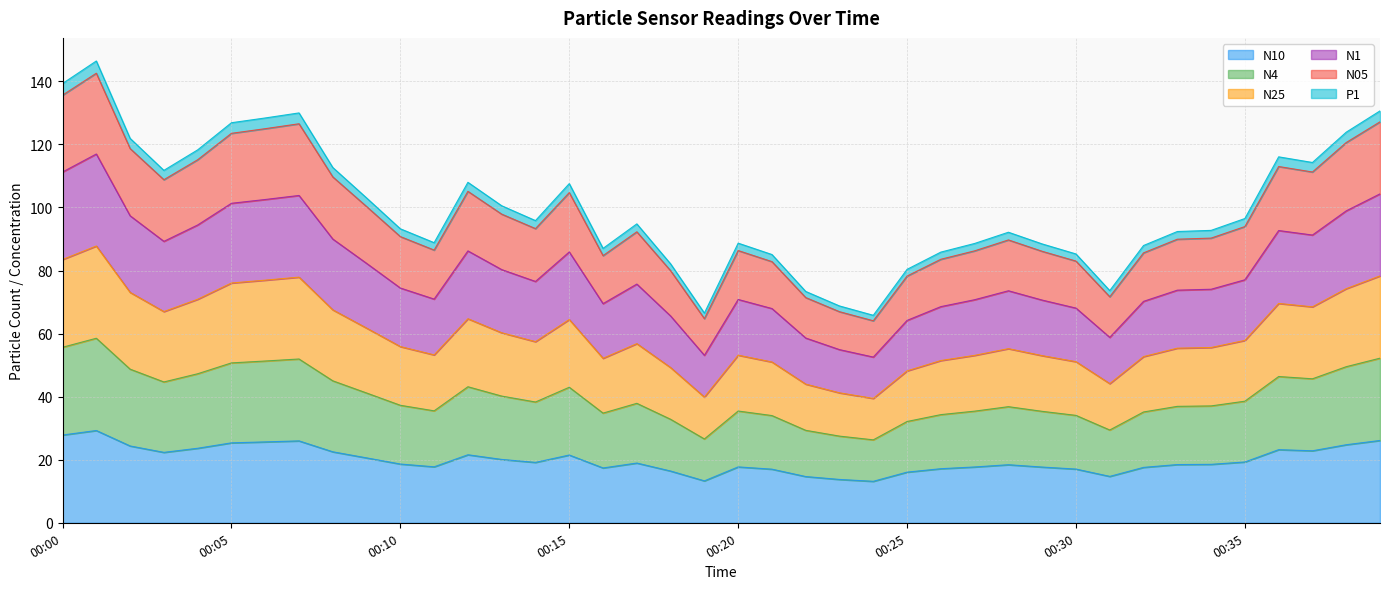

Is the value of N4 at 00:03 greater than the value of N25 at 00:38?

No